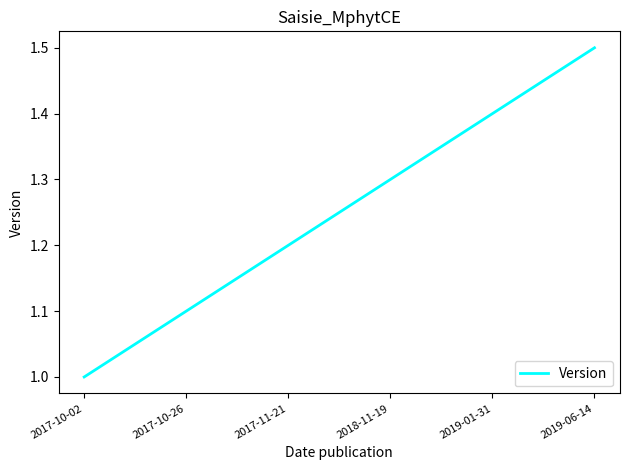

What position from the right is 2019-01-31?

2